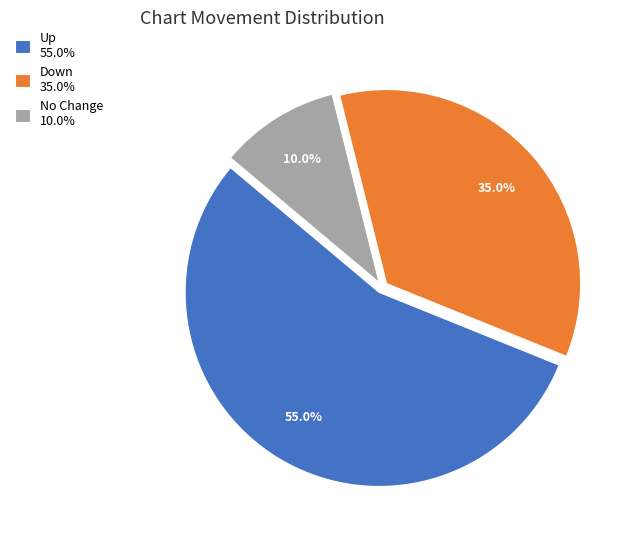

How many segments does this pie chart have?

3